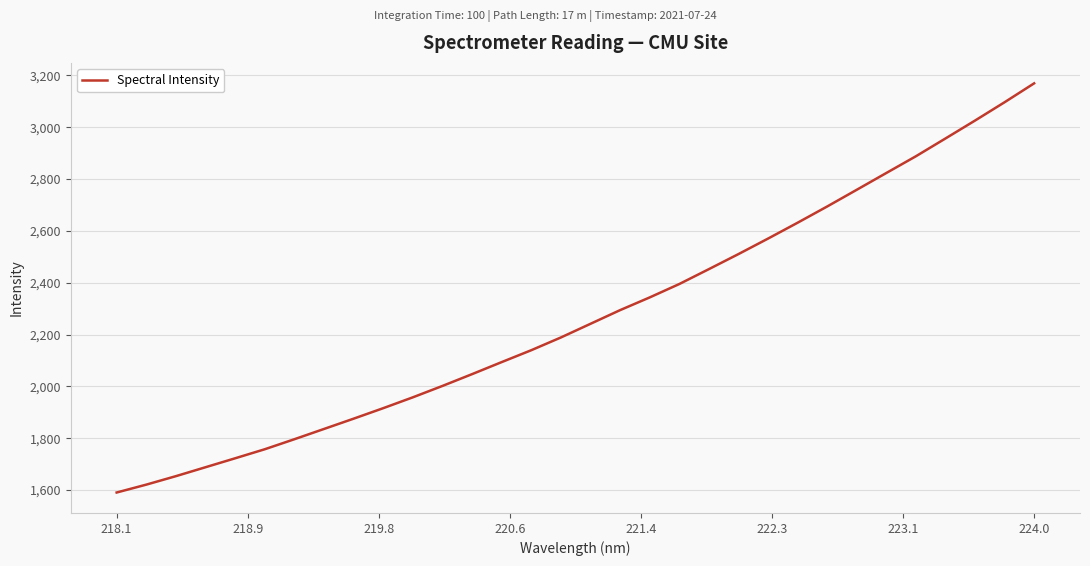

What is the minimum value shown in the chart?

1590.7